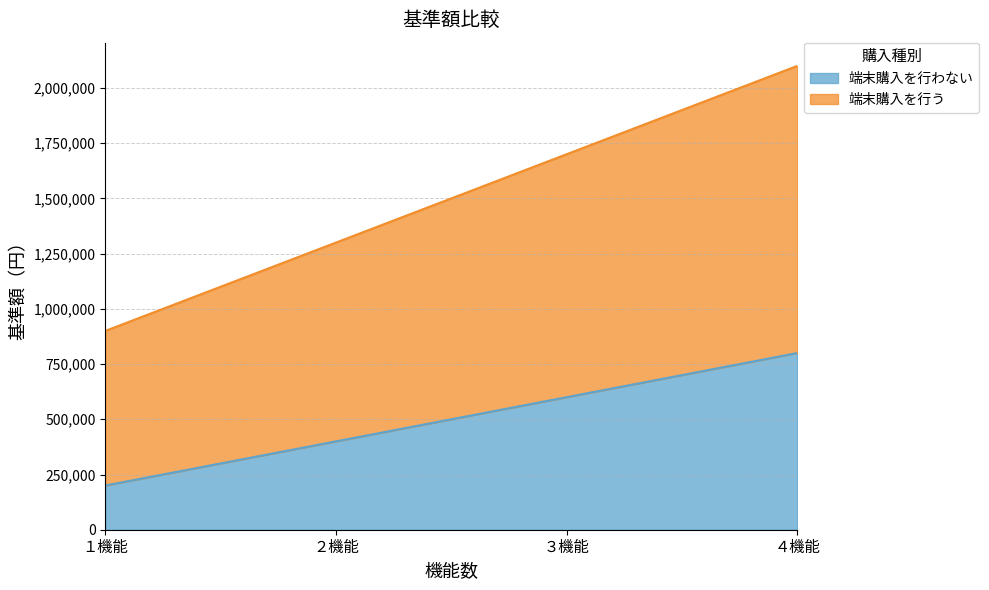

What is the minimum value shown in the chart?

200000